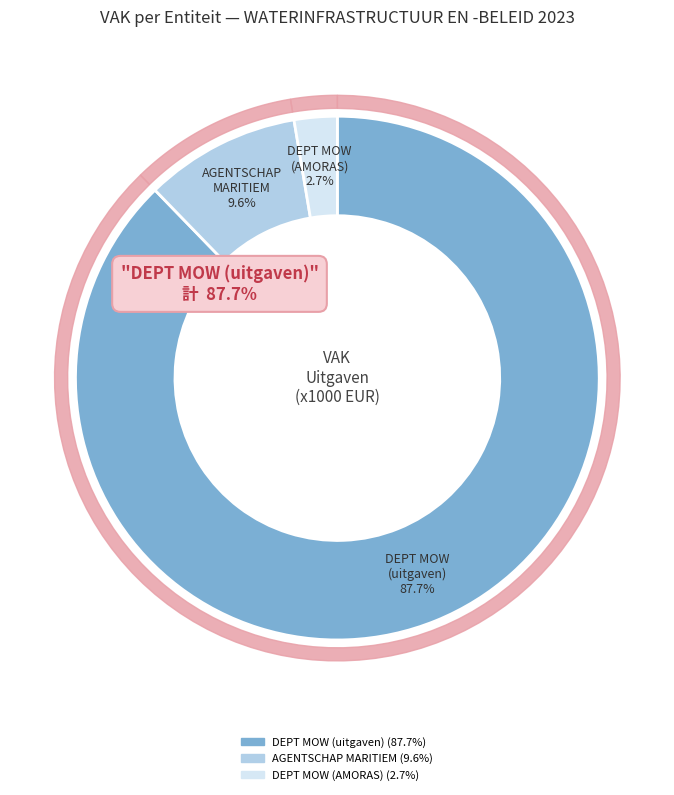

Approximately how many times larger is the value at AGENTSCHAP VOOR MARITIEME DIENSTVERLENING compared to DEPARTEMENT MOW (KAPITAAL AMORAS)?

3.6